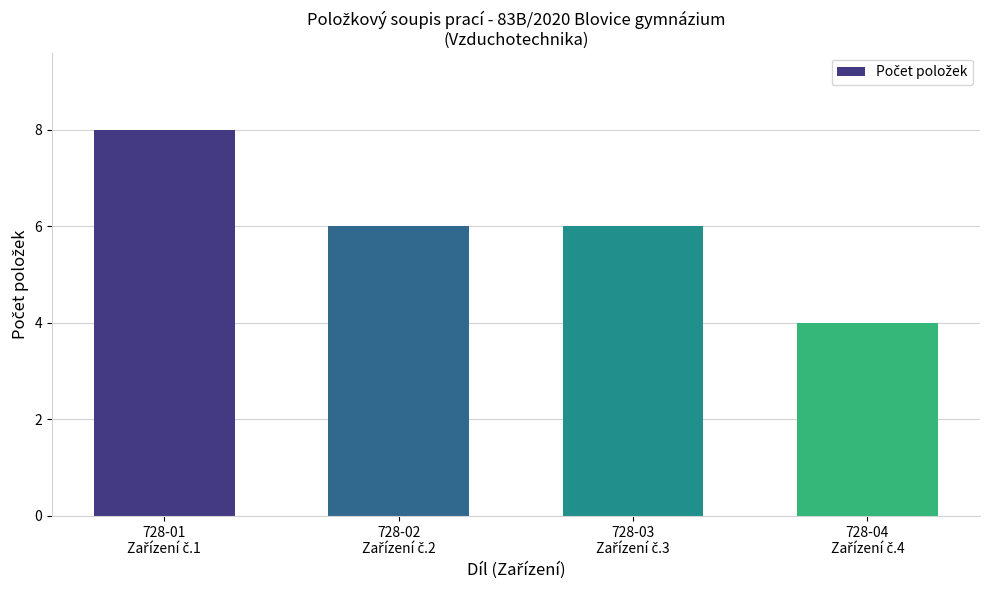

What is the value of the 3rd bar from the left?

6